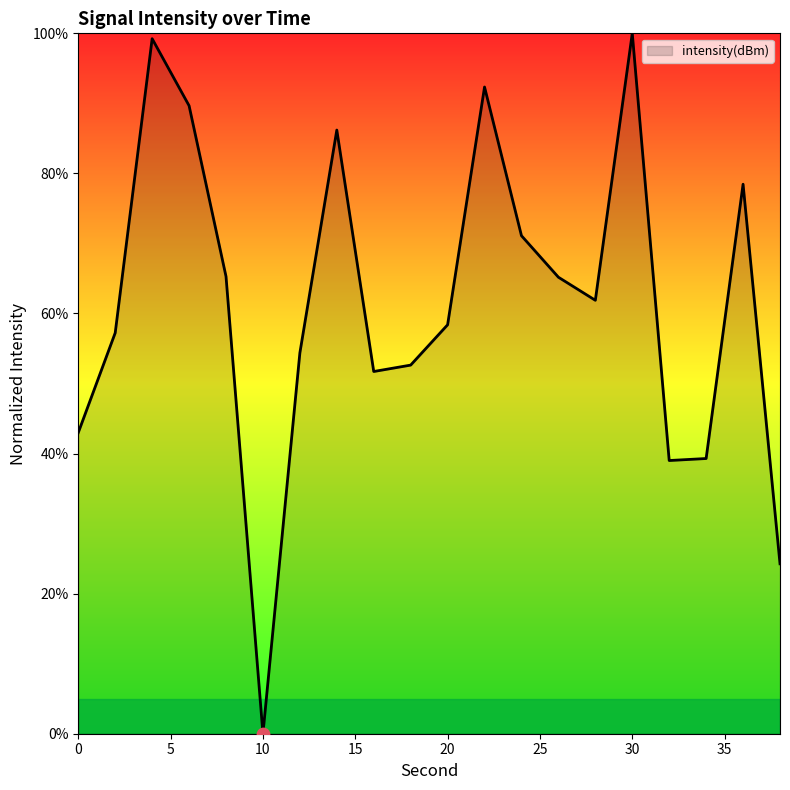

What is the greatest value displayed?

100.0